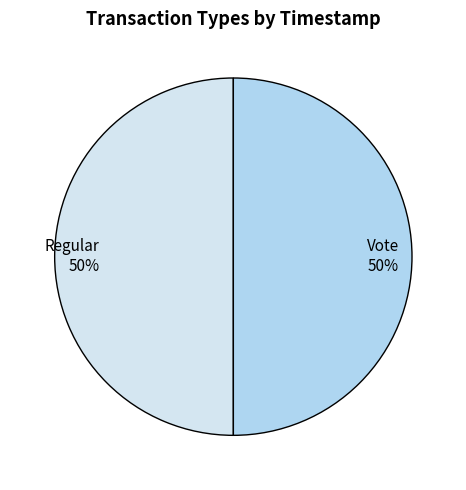

Is it true that Regular is 50% of the pie?

True